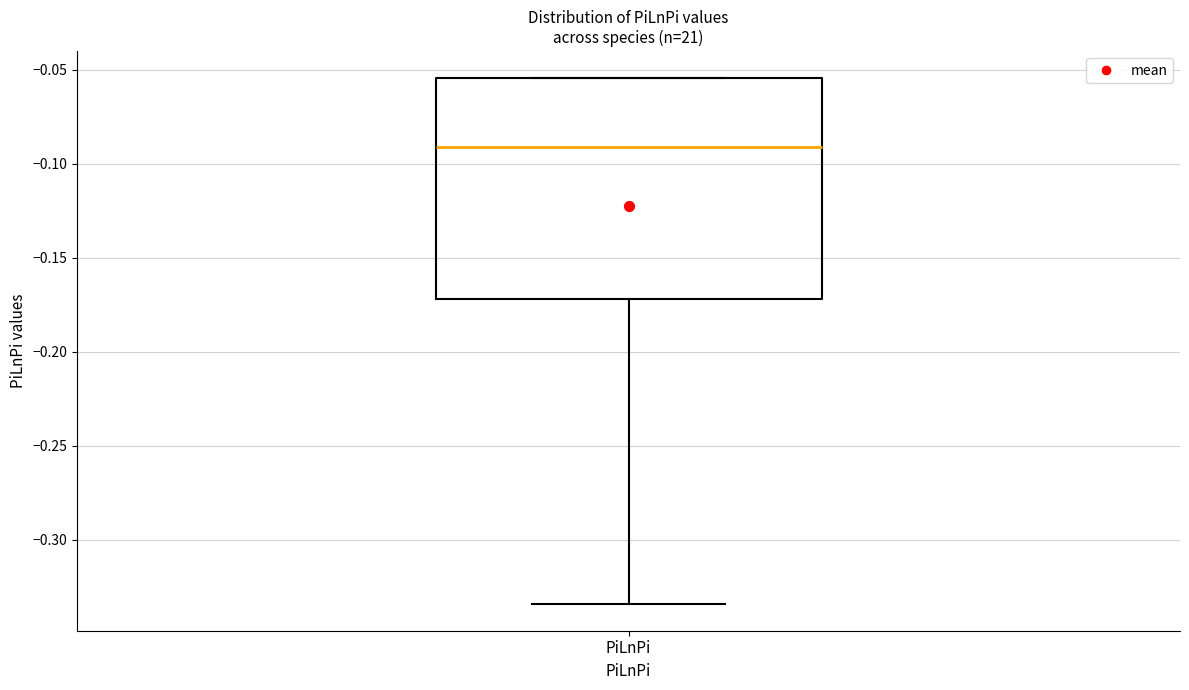

Where does the lower whisker of the box for PiLnPi end on the y-axis? The values are not printed on the chart, so give them approximately, as read against the axis.

-0.335